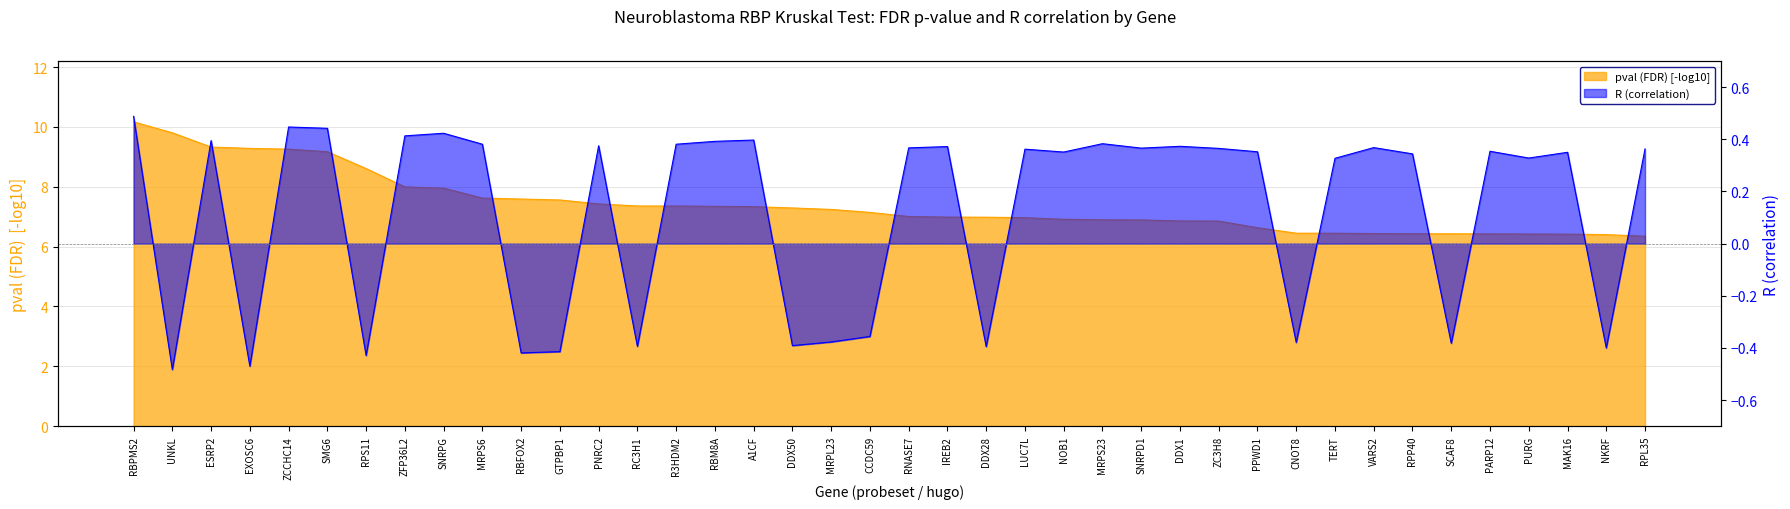

At which category does the chart reach its minimum across all series?

UNKL